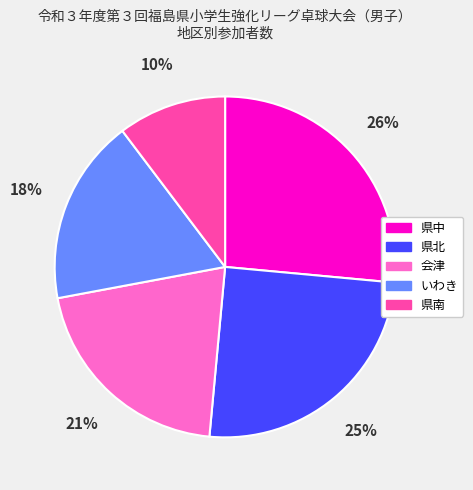

What is the smallest slice in the pie chart?

県南